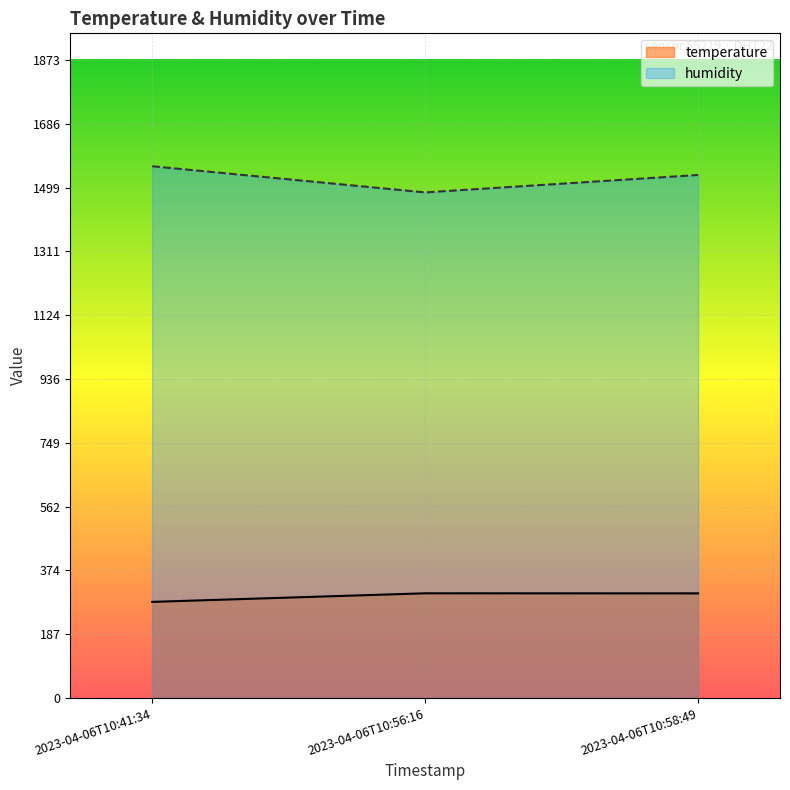

At which label does humidity first exceed 1536?

2023-04-06T10:41:34